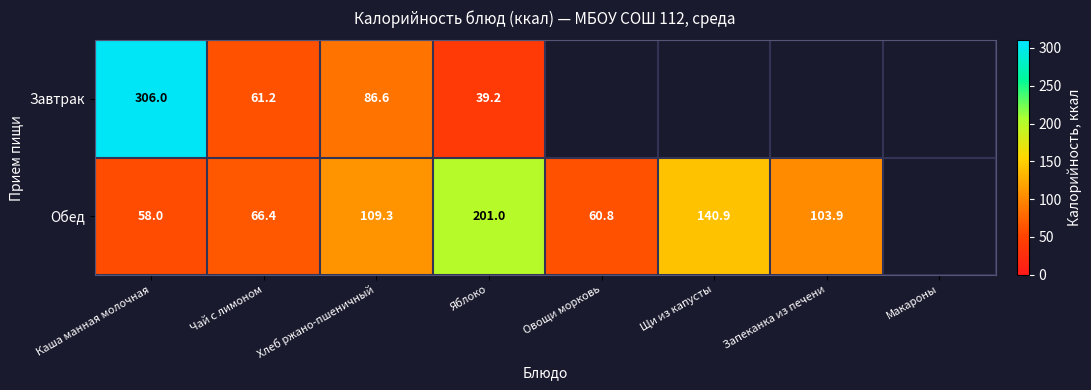

Is the value of Завтрак at Чай с лимоном greater than the value of Обед at Яблоко?

No